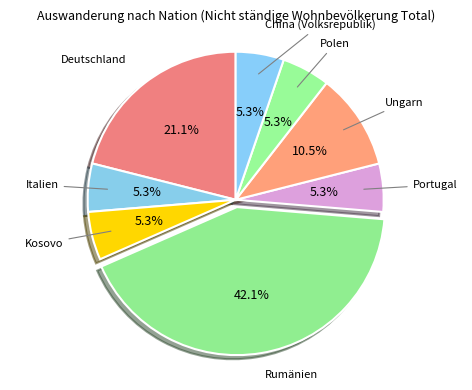

What is the largest slice in the pie chart?

Rumänien